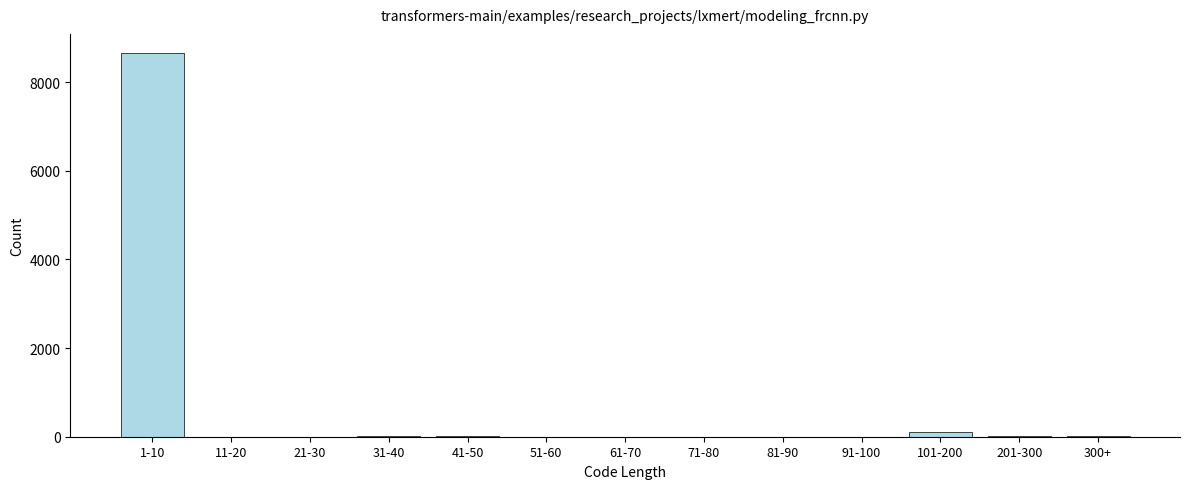

At which category does the chart reach its peak across all series?

1-10